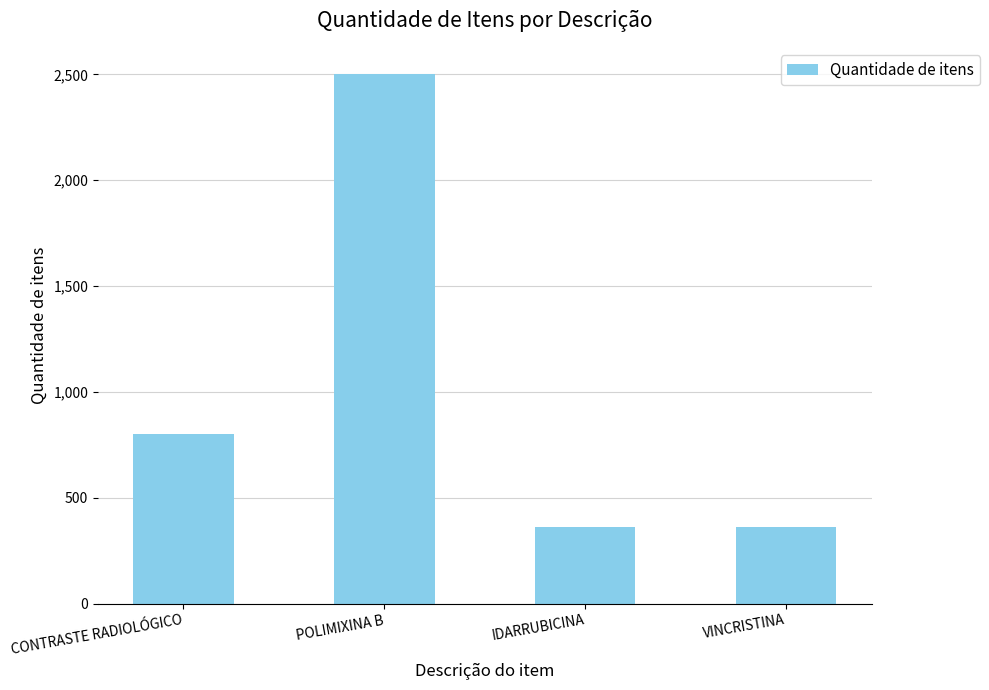

Reading left to right, what are all the values shown in this chart?

CONTRASTE RADIOLÓGICO=800	POLIMIXINA B=2500	IDARRUBICINA=360	VINCRISTINA=360